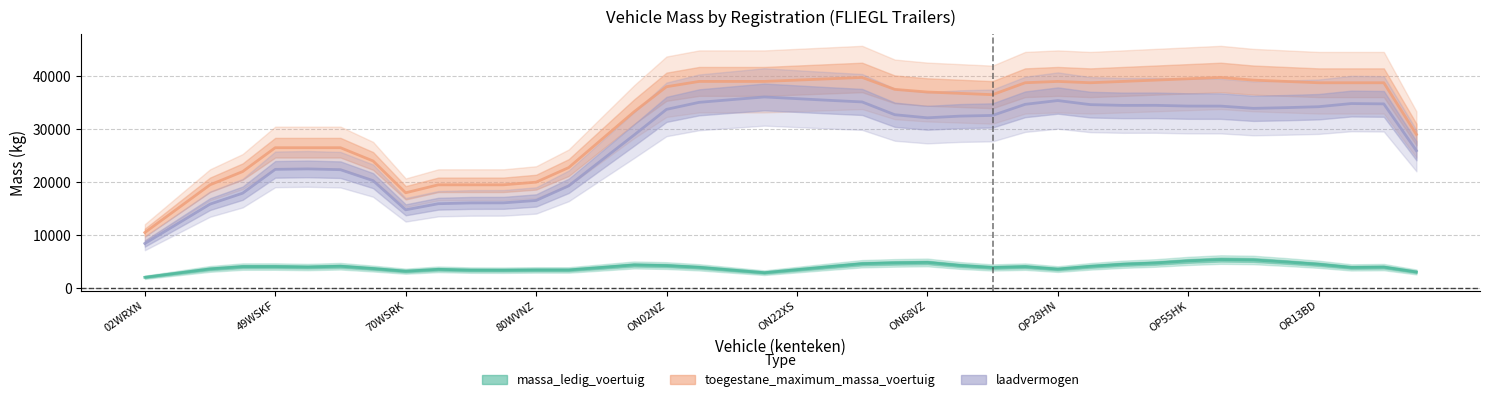

Reading left to right, transcribe all the data shown in this chart.

massa_ledig_voertuig: 2065.0	2852.5	3640.0	4077.5	4085.0	3997.5	4147.5	3710.0	3212.5	3562.5	3412.5	3400.0	3450.0	3445.0	3910.0	4387.5	4270.0	3945.0	3432.5	2930.0	3500.0	4070.0	4620.0	4777.5	4862.5	4292.5	3912.5	4068.8	3606.2	4127.8	4520.2	4759.0	5149.0	5406.2	5328.8	4946.2	4518.8	3925.0	3985.0	3065.0
toegestane_maximum_massa_voertuig: 10500.0	15000.0	19500.0	22000.0	26500.0	26500.0	26500.0	24000.0	18000.0	19500.0	19500.0	19500.0	20000.0	22750.0	28000.0	33250.0	38000.0	39000.0	39000.0	39000.0	39250.0	39500.0	39750.0	37500.0	37000.0	36750.0	36500.0	38750.0	39000.0	38750.0	39000.0	39250.0	39500.0	39750.0	39250.0	39000.0	38750.0	38750.0	38750.0	29000.0
laadvermogen: 8435.0	12147.5	15860.0	17922.5	22415.0	22502.5	22352.5	20290.0	14787.5	15937.5	16087.5	16100.0	16550.0	19305.0	24090.0	28862.5	33730.0	35055.0	35567.5	36070.0	35750.0	35430.0	35130.0	32722.5	32137.5	32457.5	32587.5	34681.2	35393.8	34622.2	34479.8	34491.0	34351.0	34343.8	33921.2	34053.8	34231.2	34825.0	34765.0	25935.0